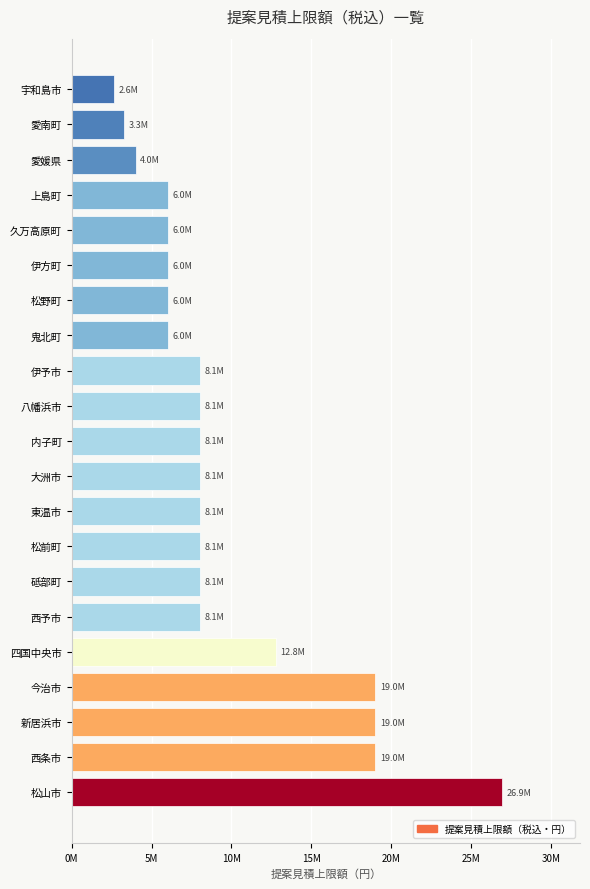

Which label corresponds to the largest value in the chart?

松山市